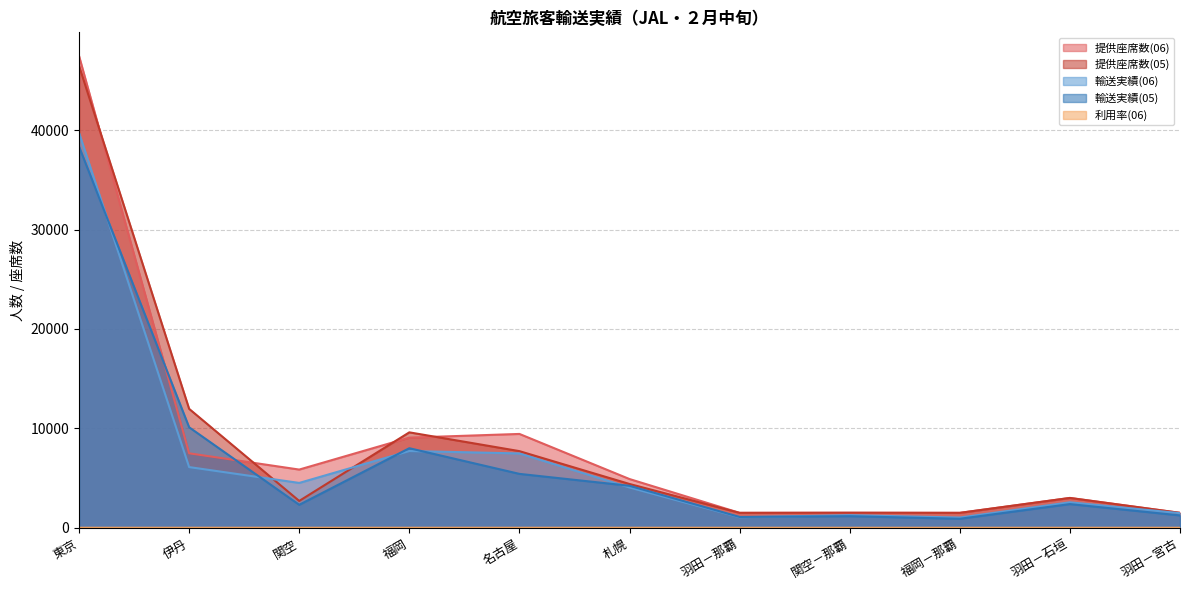

What are all the series names shown in the legend?

提供座席数(06), 提供座席数(05), 輸送実績(06), 輸送実績(05), 利用率(06)